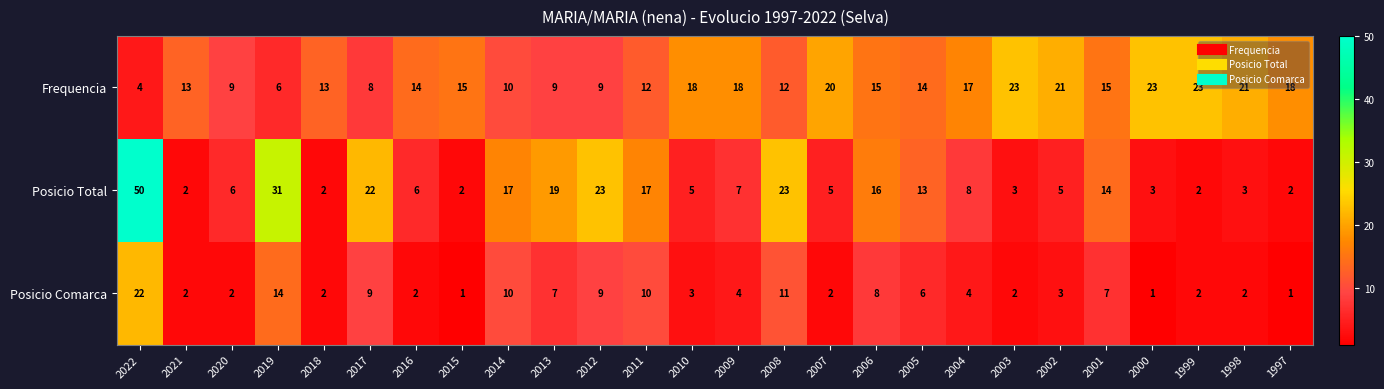

What is the sum of all Posicio Comarca values?

146